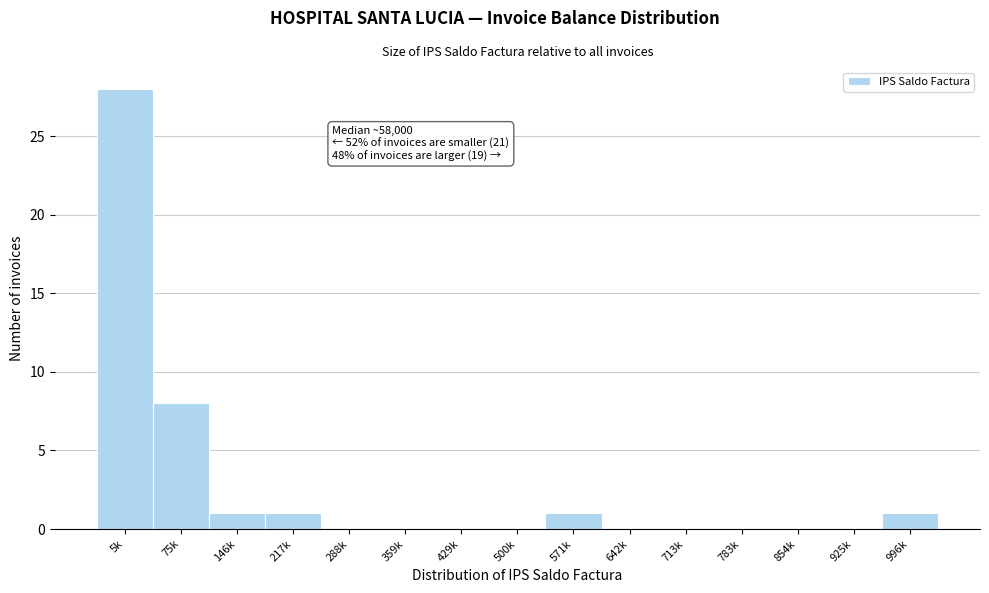

Reading right to left, extract all data points from this chart.

996k=1	925k=0	854k=0	783k=0	713k=0	642k=0	571k=1	500k=0	429k=0	359k=0	288k=0	217k=1	146k=1	75k=8	5k=28